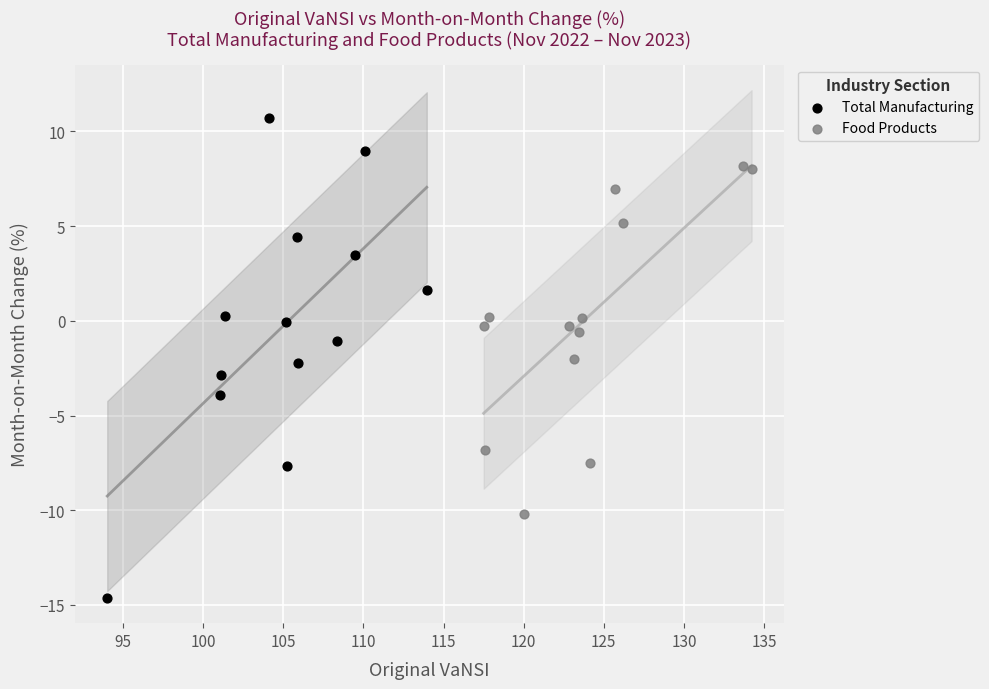

Which series contains the highest Y value?

Total Manufacturing